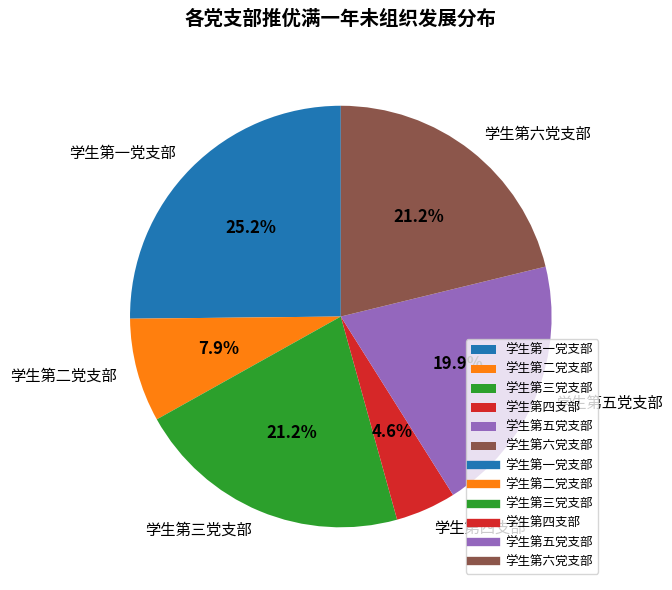

True or false: 学生第三党支部 accounts for 21% of the total.

True